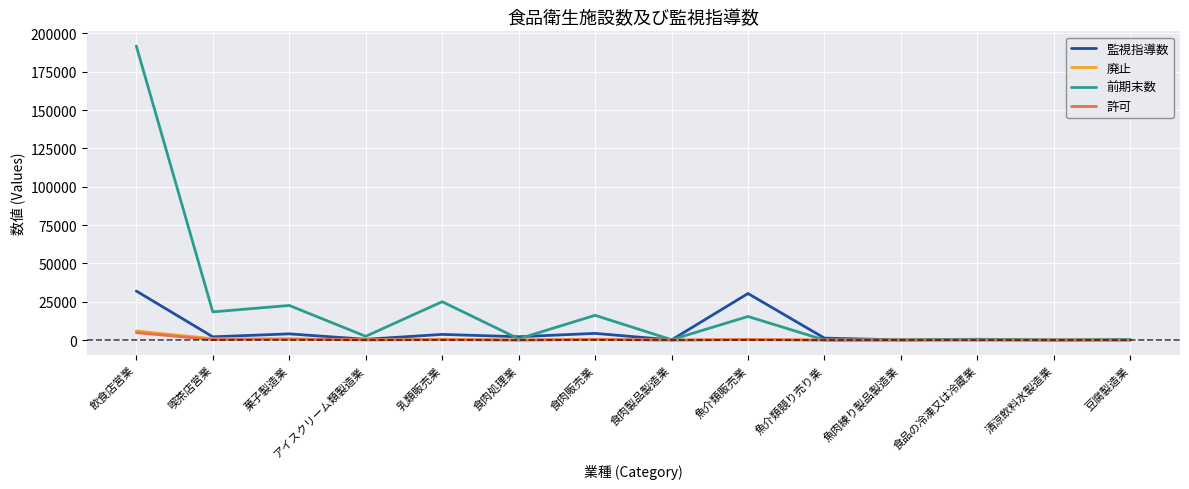

What is the maximum value for 廃止?

5953